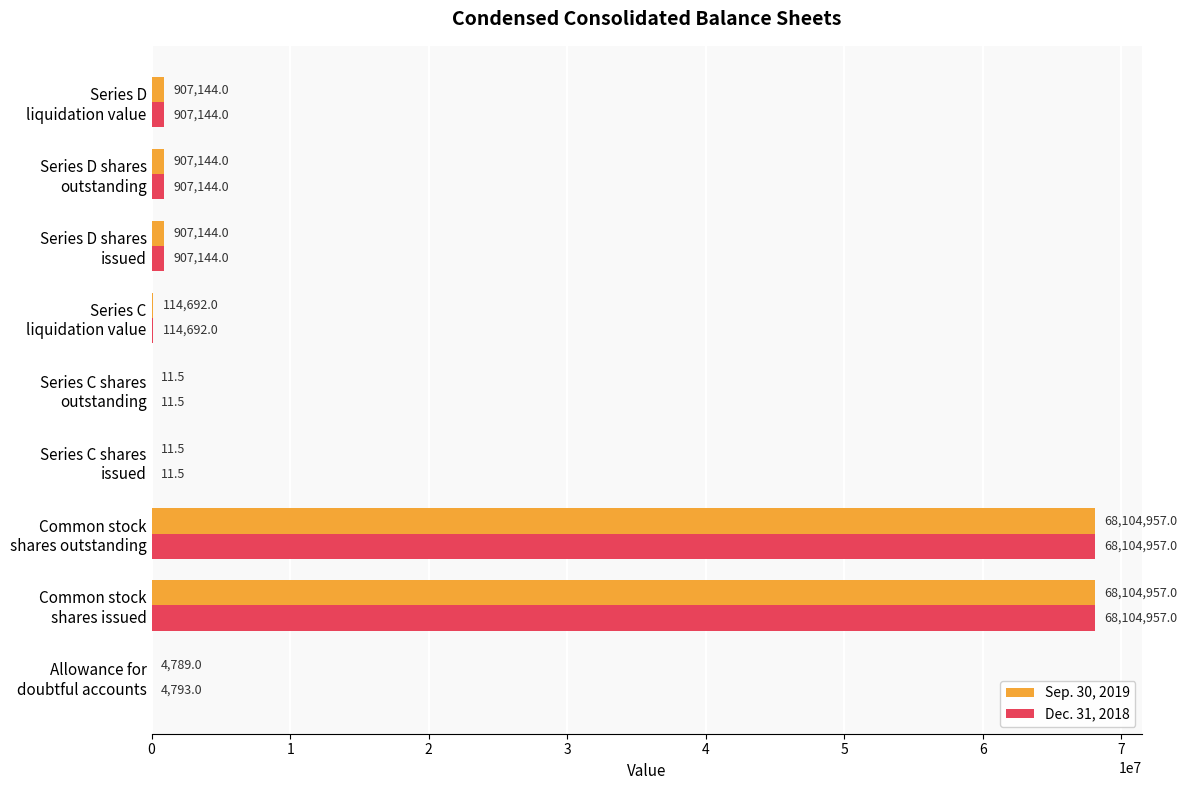

What is the sum of all Dec. 31, 2018 values?

139050854.0